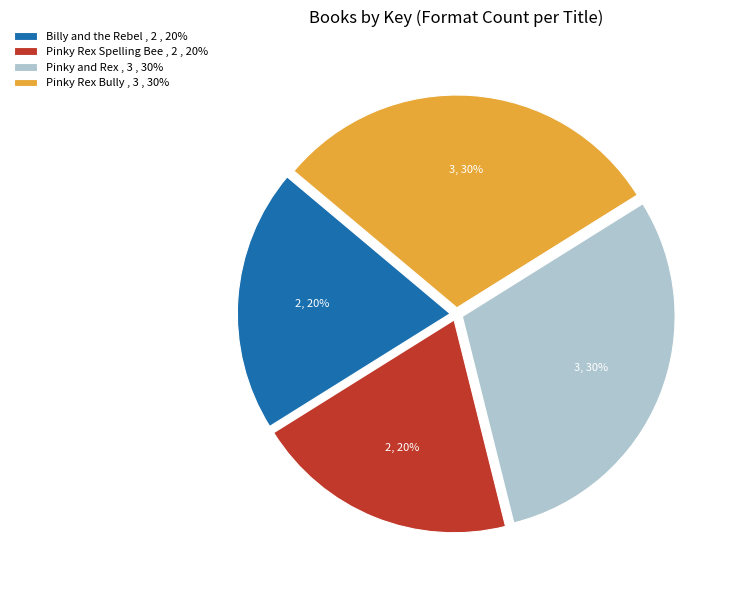

To the nearest percent, what is the combined percentage of Pinky and Rex , 3 , 30% and Pinky Rex Bully , 3 , 30%?

60%